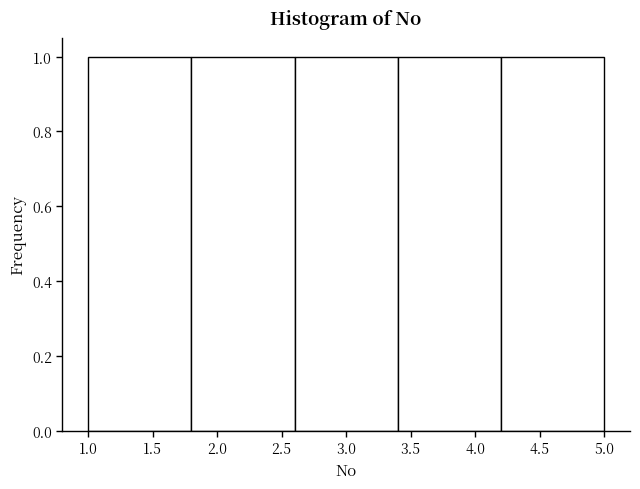

Reading left to right, transcribe this chart: for each bar, give the range it covers on the x-axis and its height. The values are not printed on the chart, so give them approximately, as read against the axis.

1.0 to 1.8: 1
1.8 to 2.6: 1
2.6 to 3.4: 1
3.4 to 4.2: 1
4.2 to 5.0: 1